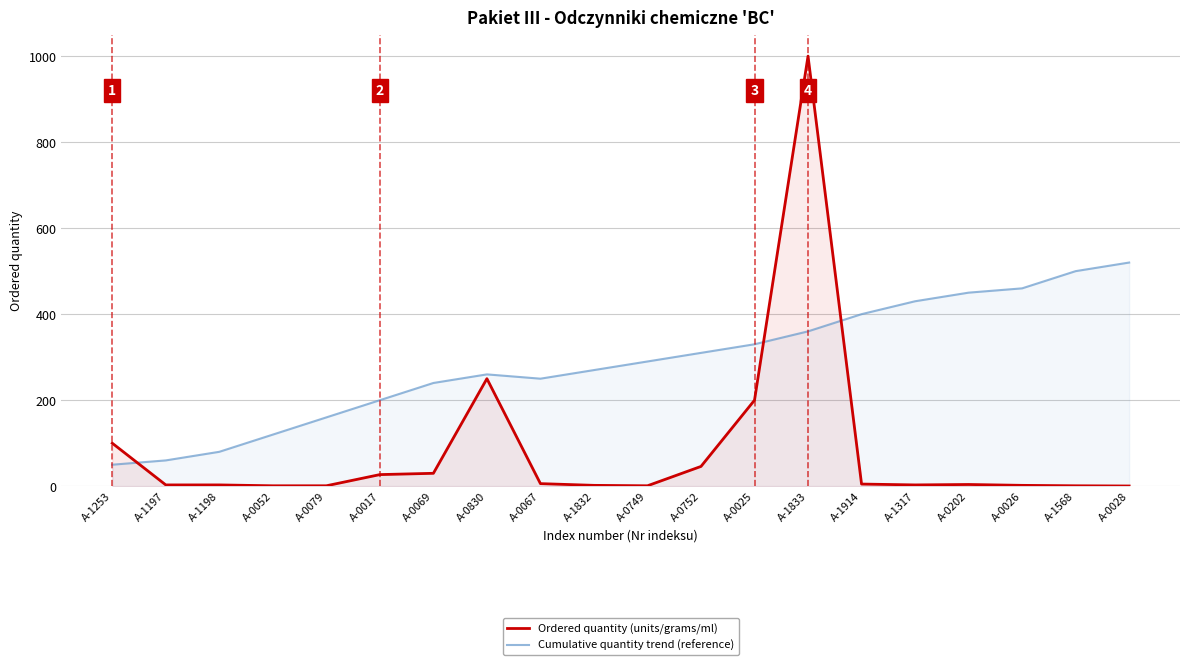

What are all the series names shown in the legend?

Ordered quantity (units/grams/ml), Cumulative quantity trend (reference)